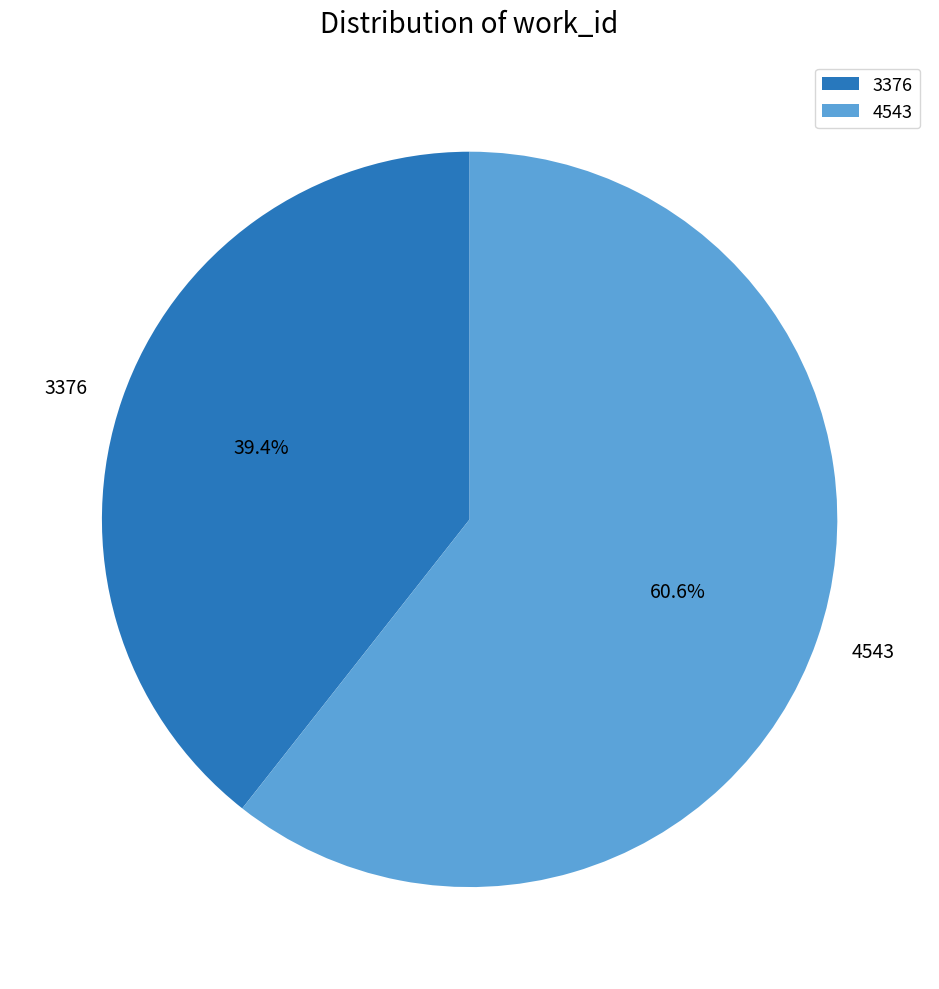

Count the number of slices in the pie.

2